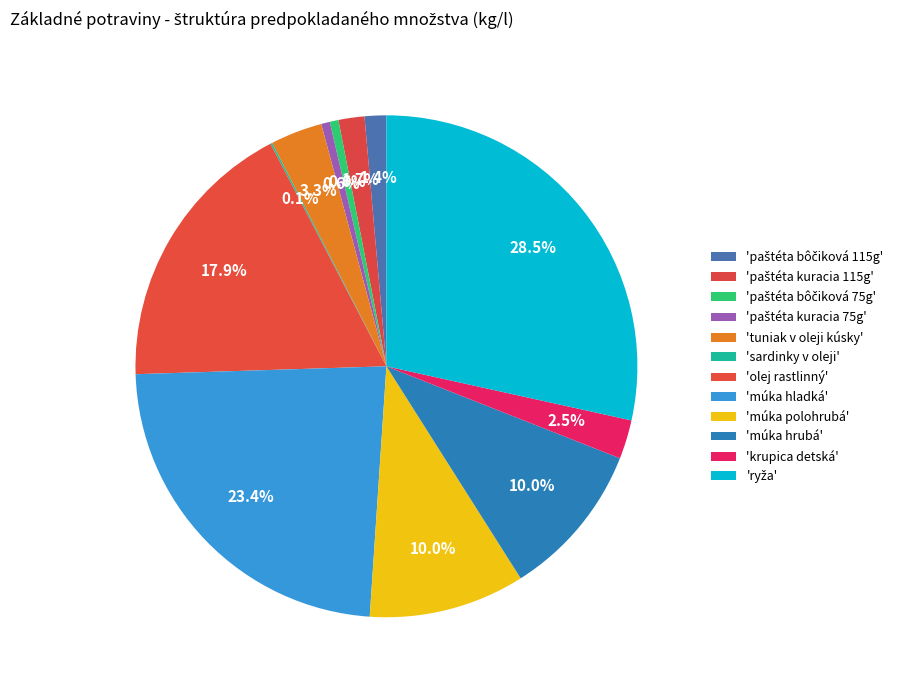

Rank the categories by value from lowest to highest.

sardinky v oleji, paštéta bôčiková 75g, paštéta kuracia 75g, paštéta bôčiková 115g, paštéta kuracia 115g, krupica detská, tuniak v oleji kúsky, múka polohrubá, múka hrubá, olej rastlinný, múka hladká, ryža